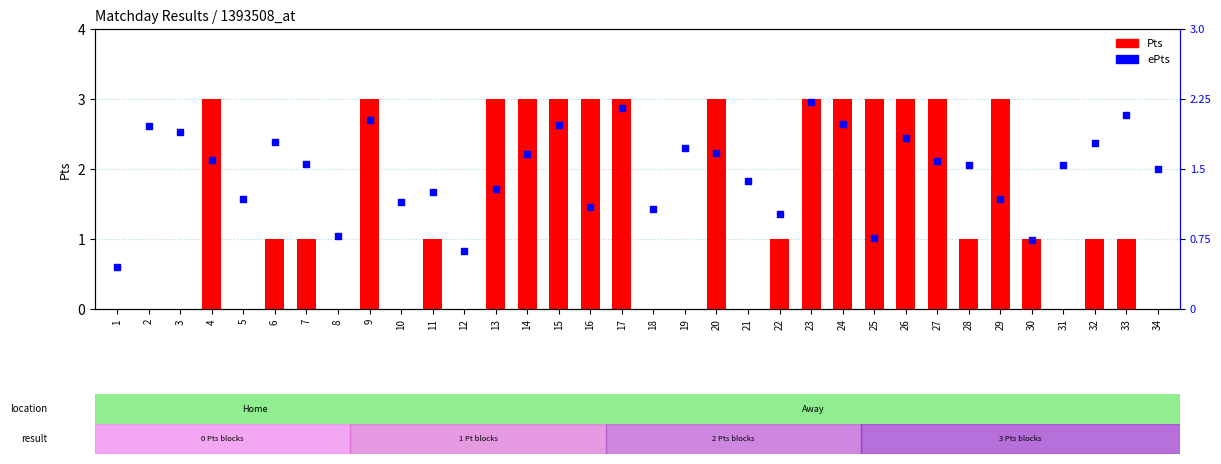

Which series has the largest total across all categories?

ePts